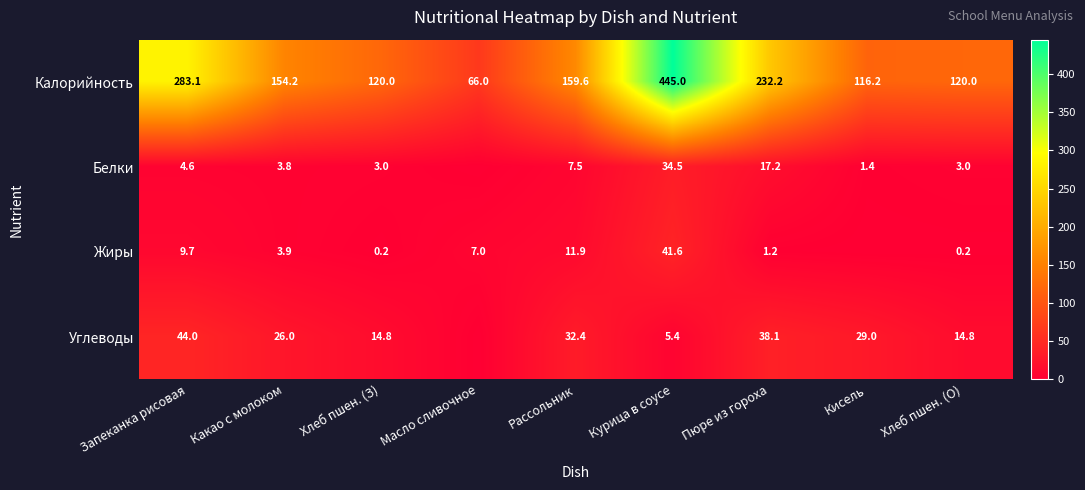

Rank the series at Хлеб пшен. (З) from highest to lowest value.

Калорийность, Углеводы, Белки, Жиры